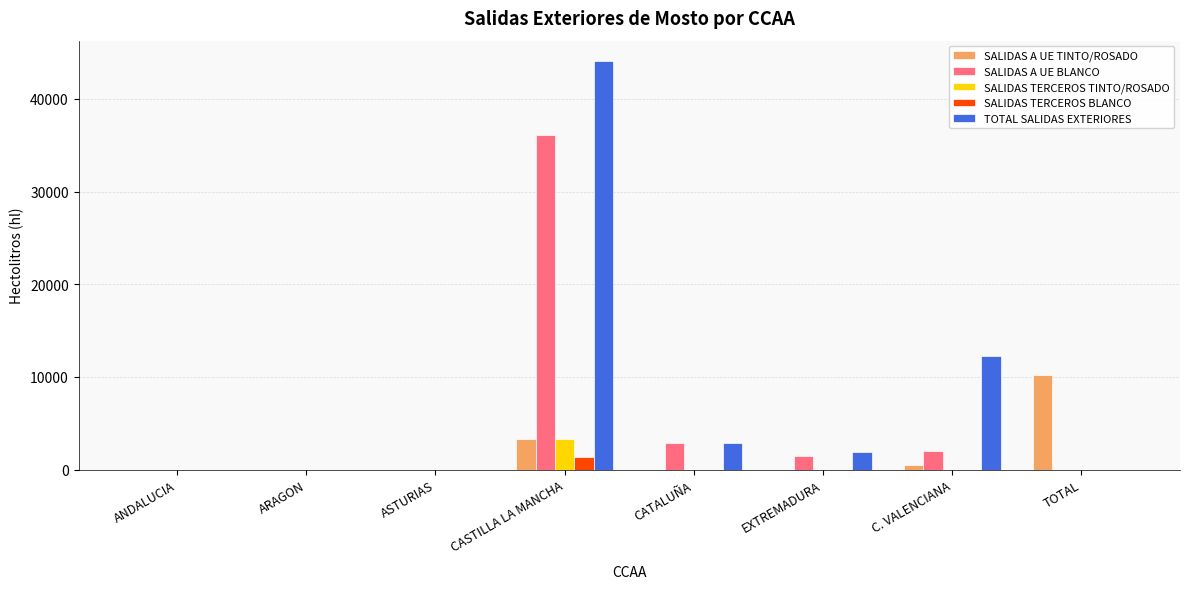

At which label is SALIDAS A UE BLANCO closest to 18059?

CATALUÑA